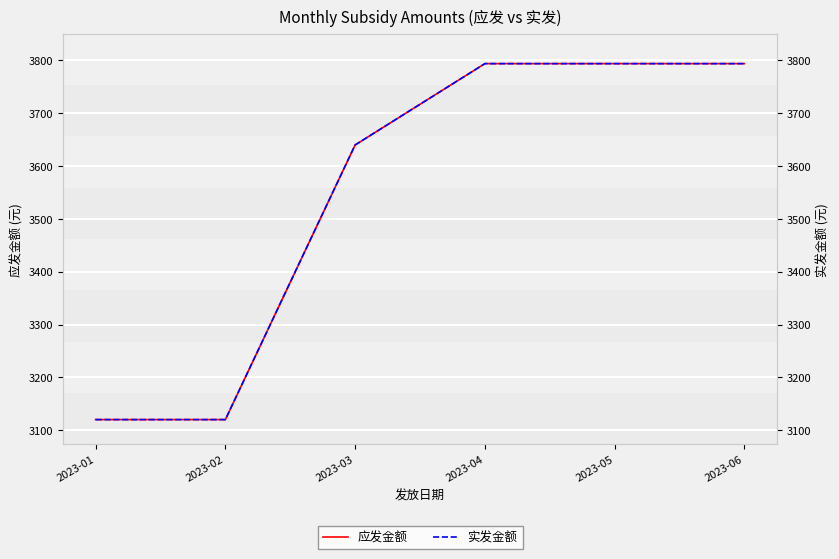

List the series in order of their peak value, highest first.

应发金额, 实发金额